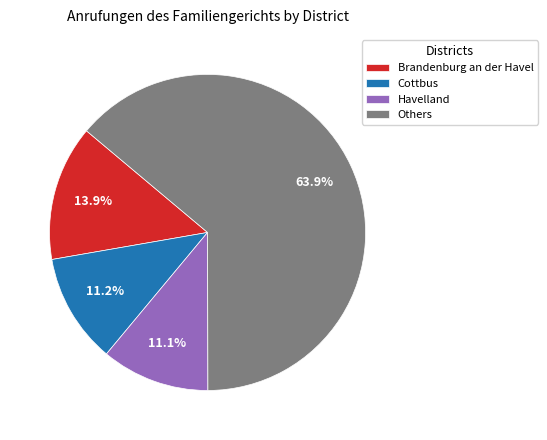

Which slice is the largest?

Others